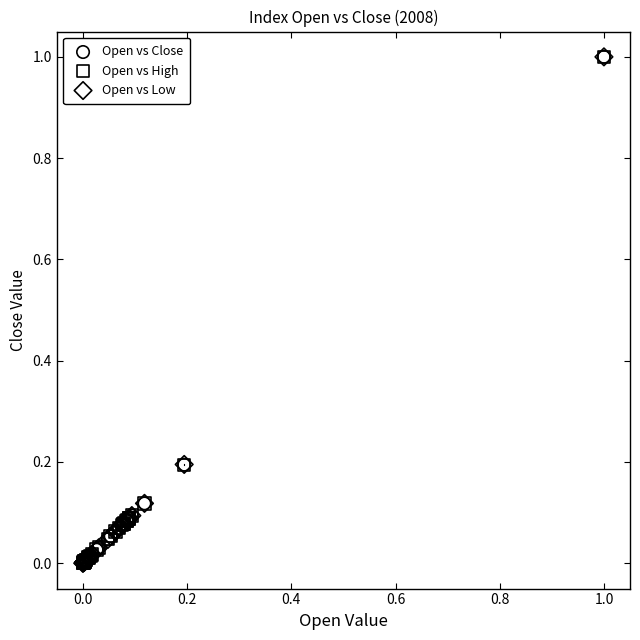

What are all the series names shown in the legend?

Open vs Close, Open vs High, Open vs Low